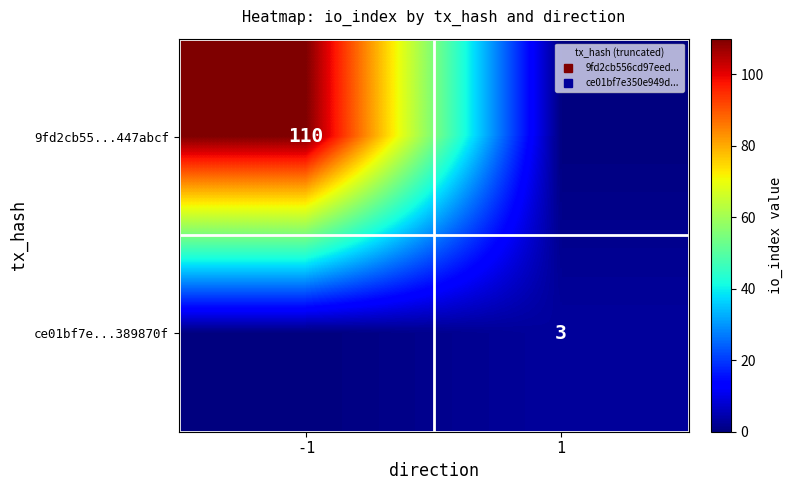

The 9fd2cb55...447abcf series shows -46 at 1. True or false?

False